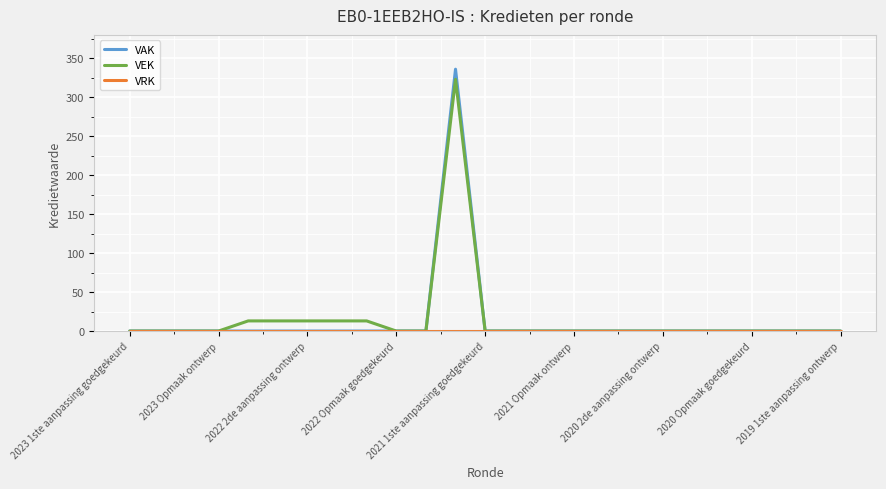

What is the highest value of the VEK series?

323